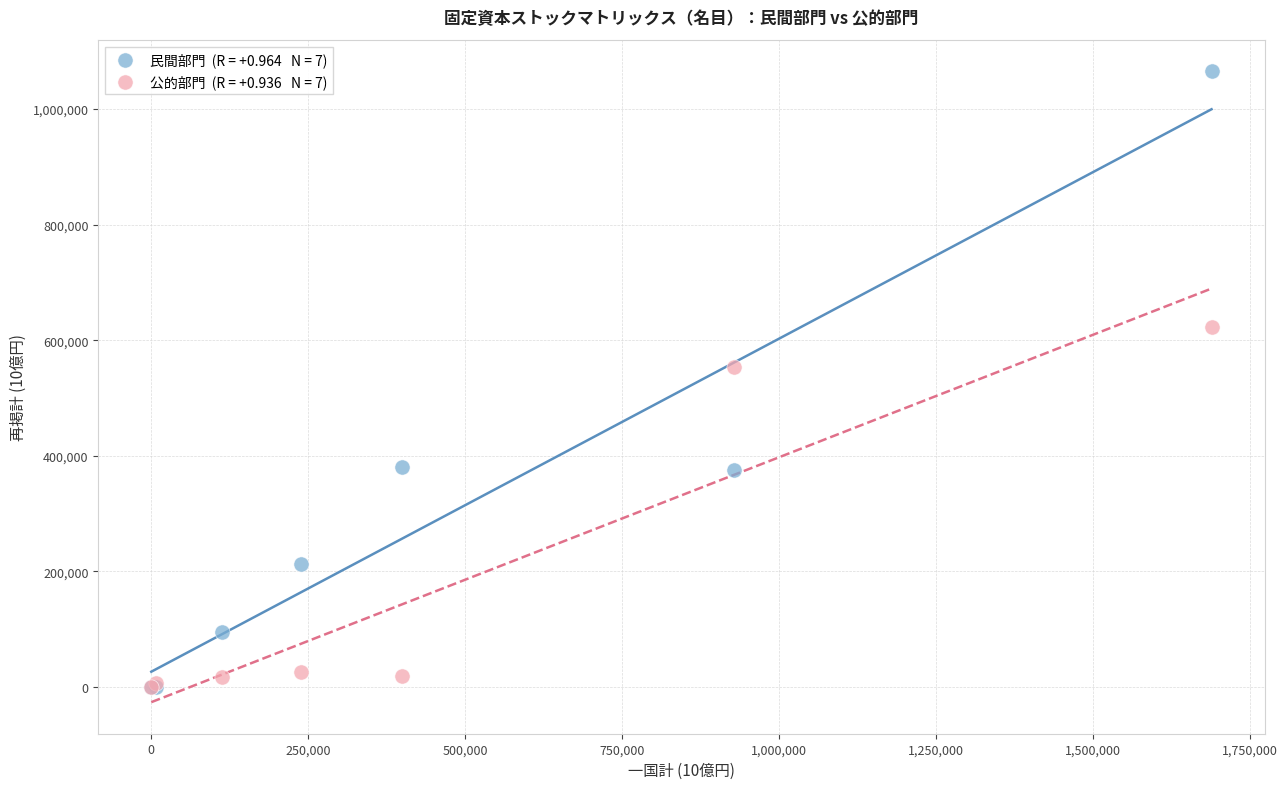

Across all series, what Y value is closest to 532543?

552876.0